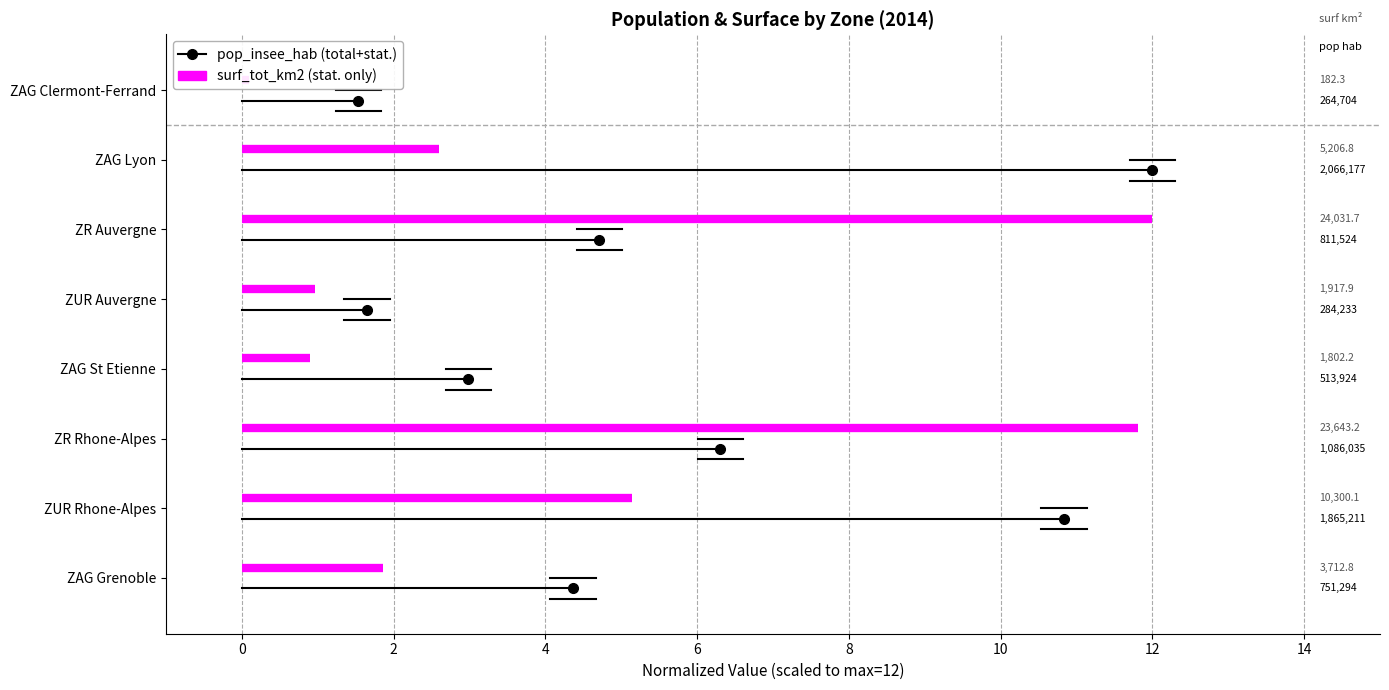

Which has a higher value, ZAG St Etienne or ZR Rhone-Alpes?

ZR Rhone-Alpes